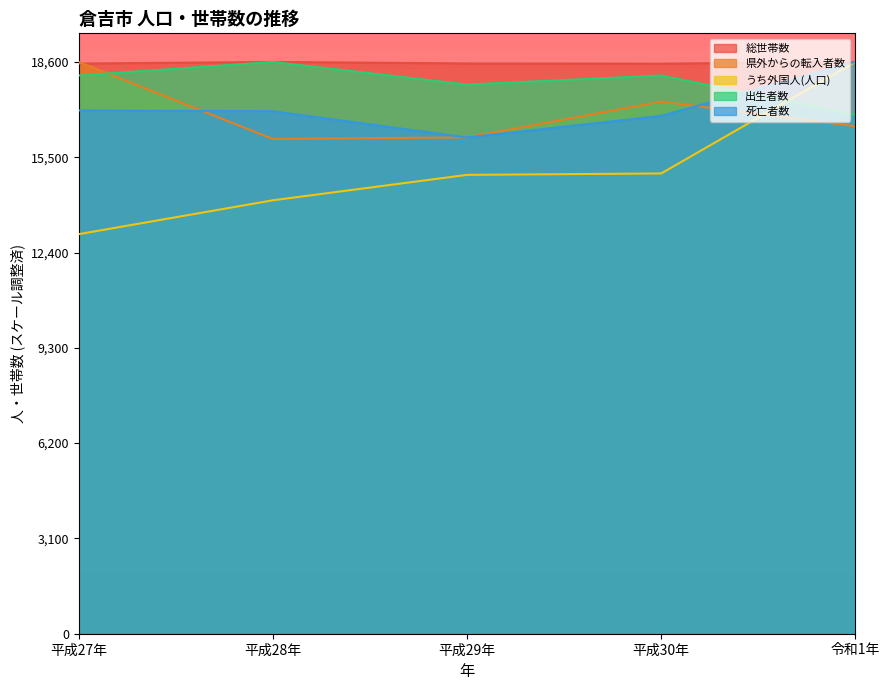

How many intersections are there between 総世帯数 and 出生者数?

2